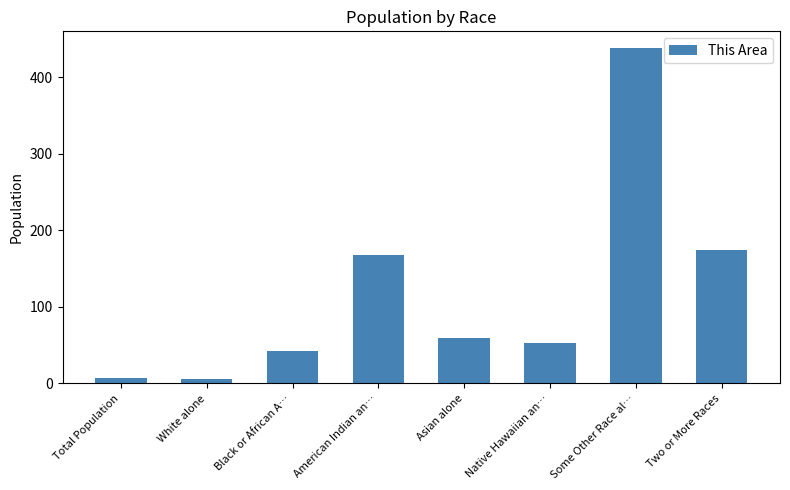

Read the value at Black or African A….

43